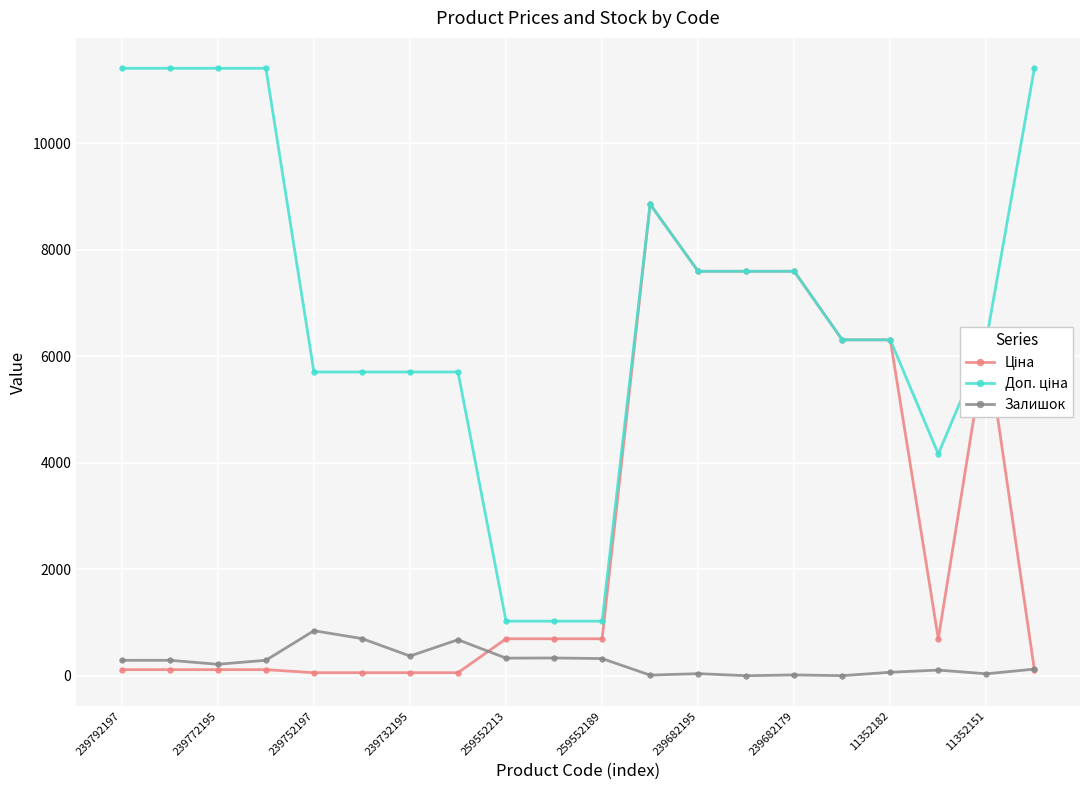

At how many categories does at least one series exceed 4784?

16